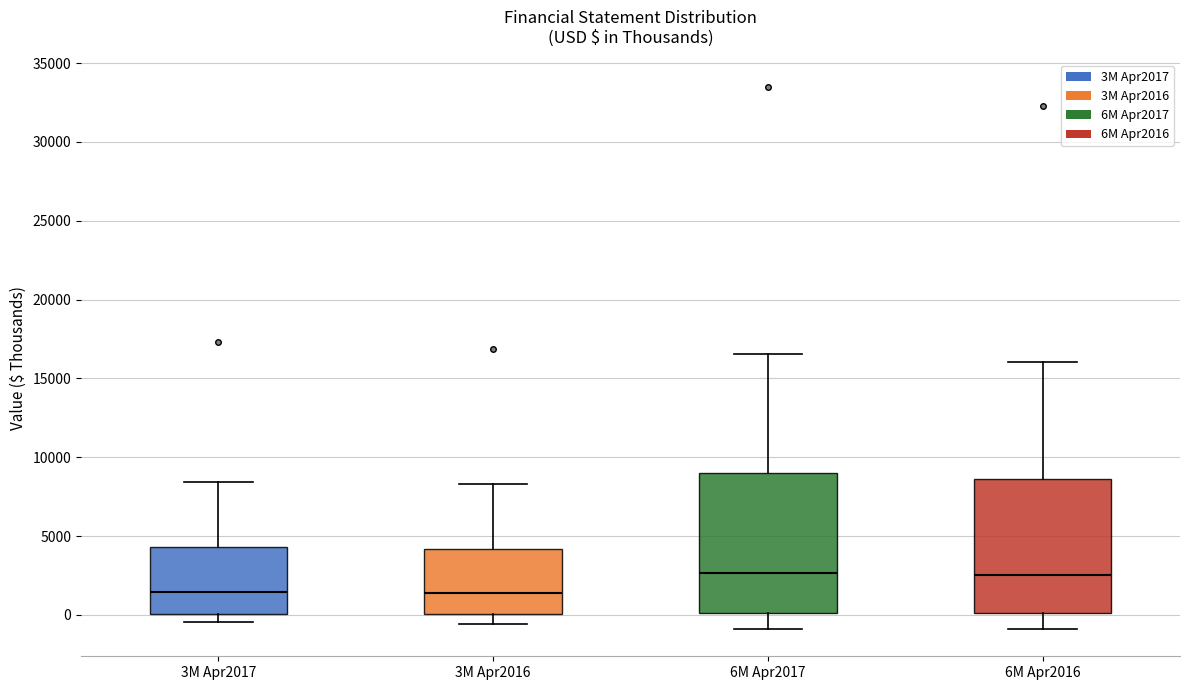

Reading left to right, transcribe this box plot: for each box, give where its median line is, the range the box spans, and where its two whiskers end, as read against the y-axis. The values are not printed on the chart, so give them approximately, as read against the axis.

3M Apr2017: median 1500, box 0 to 4500, whiskers -500 to 8500
3M Apr2016: median 1500, box 0 to 4000, whiskers -500 to 8500
6M Apr2017: median 2500, box 0 to 9000, whiskers -1000 to 16500
6M Apr2016: median 2500, box 0 to 8500, whiskers -1000 to 16000